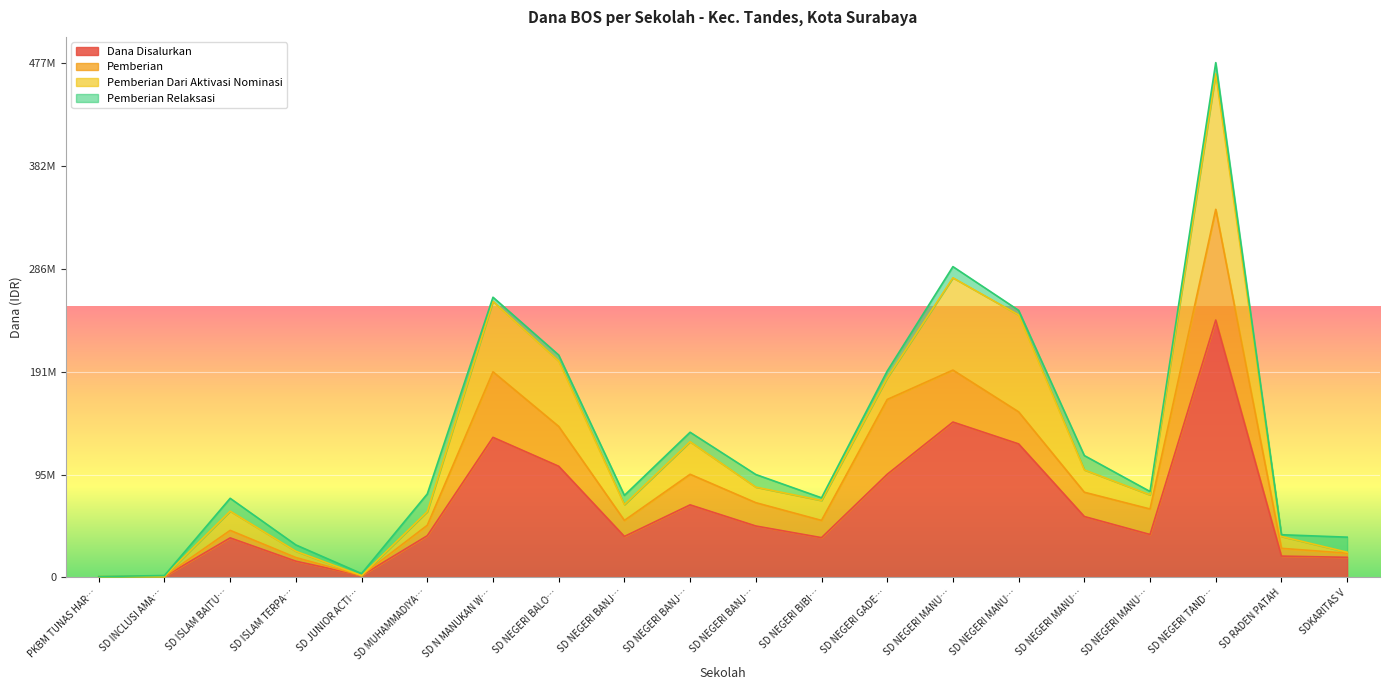

What is the label of the 17th point from the left?

SD NEGERI MANUKAN WETAN IV616